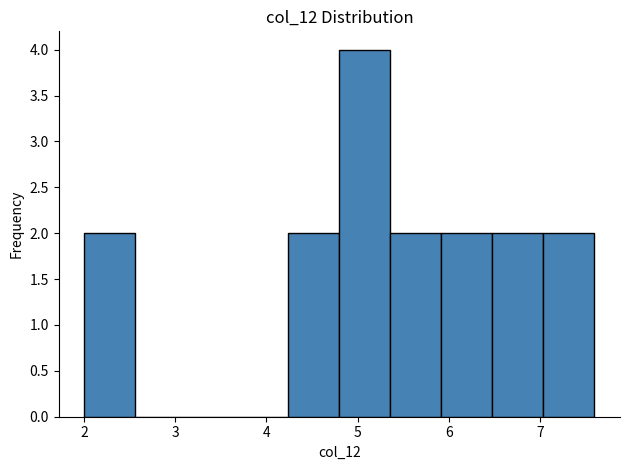

Reading left to right, list every bar in this chart as the range it spans on the x-axis followed by its height. Neither the bar edges nor the heights are printed on the chart, so give them approximately, as read against the axes.

2.00 to 2.56: 2
2.56 to 3.12: 0
3.12 to 3.68: 0
3.68 to 4.24: 0
4.24 to 4.80: 2
4.80 to 5.36: 4
5.36 to 5.92: 2
5.92 to 6.48: 2
6.48 to 7.04: 2
7.04 to 7.60: 2